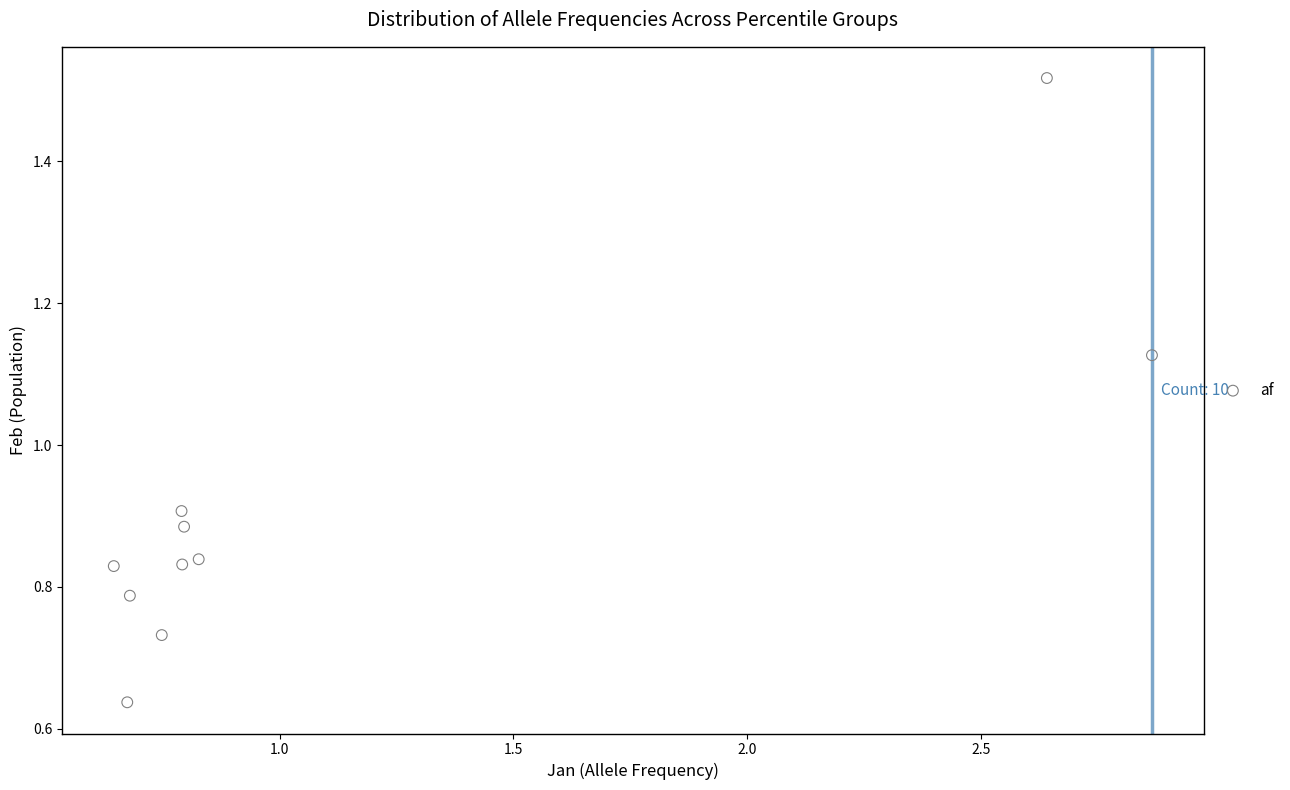

What is the range of X values (max minus min)?

2.2